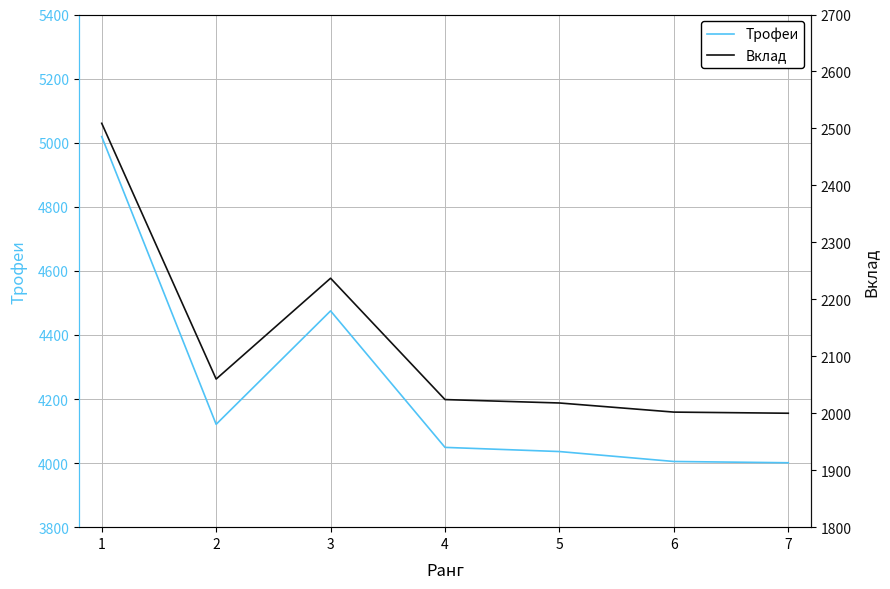

True or false: Трофеи and Вклад cross at least once.

False